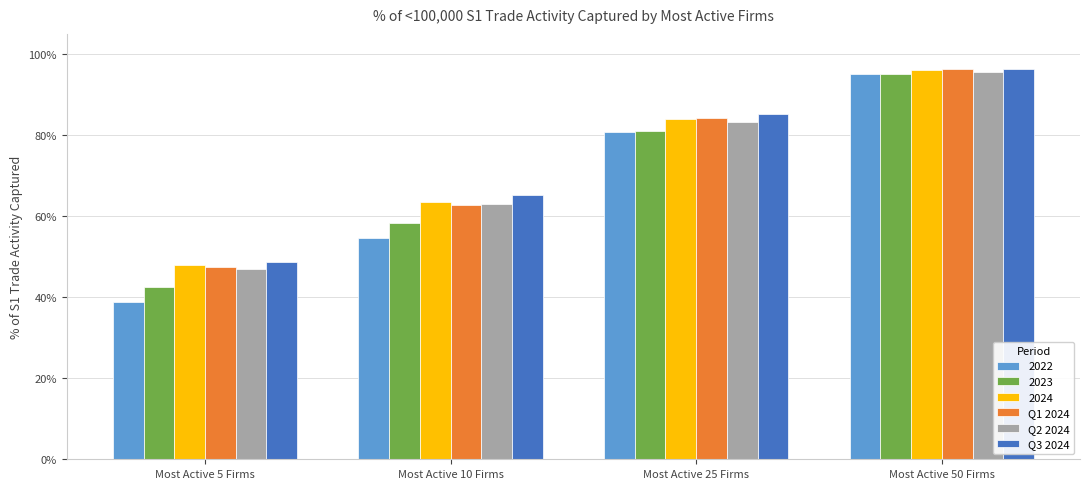

What are all the series names shown in the legend?

2022, 2023, 2024, Q1 2024, Q2 2024, Q3 2024